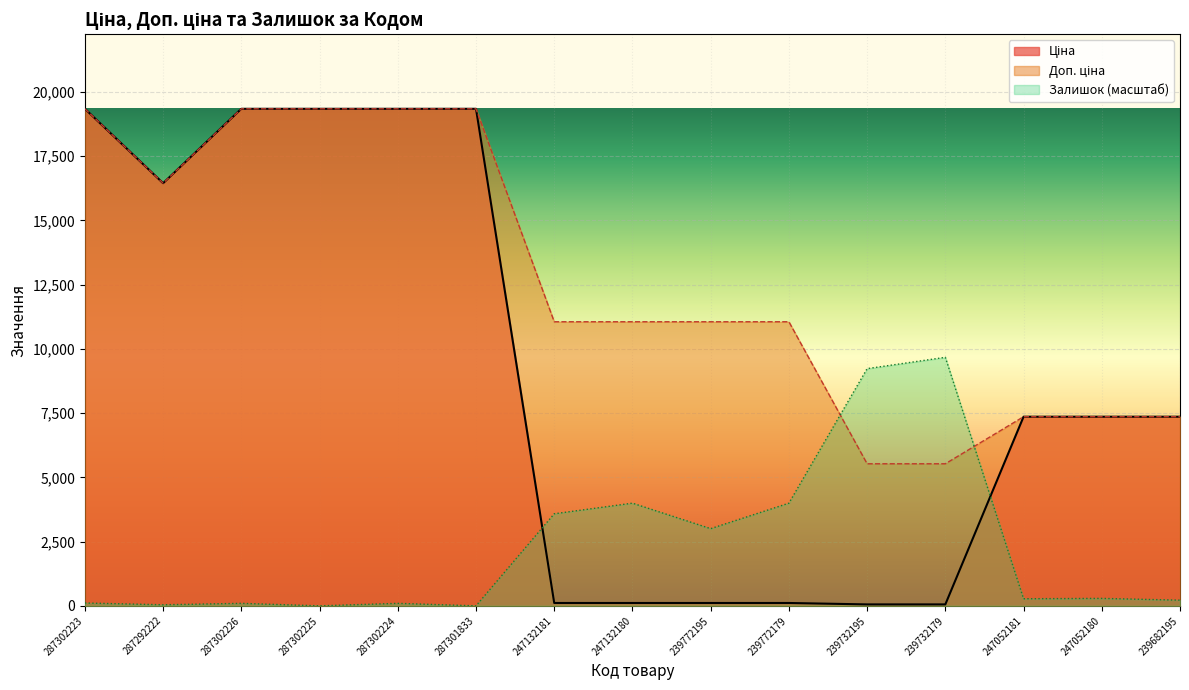

Read the Ціна value at 239772195.

110.5